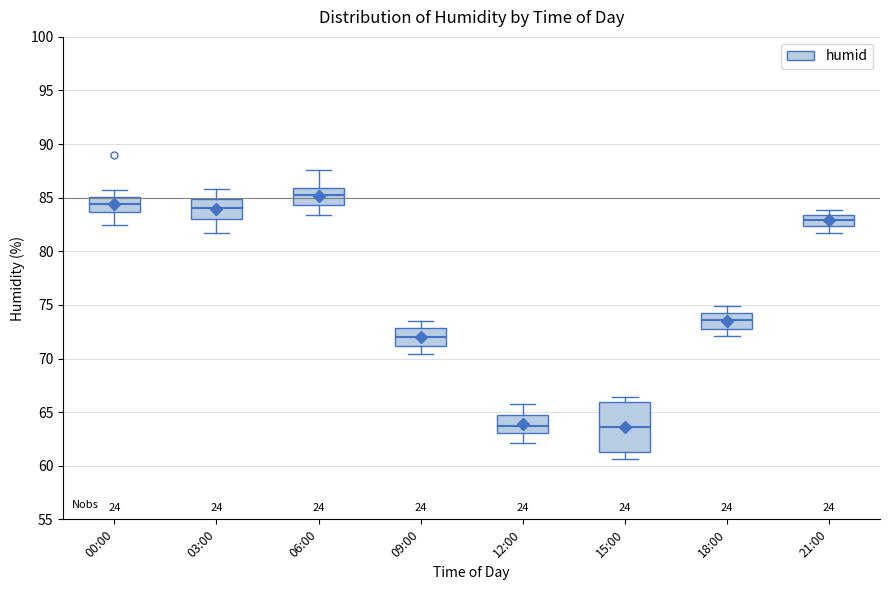

Which box's median line is the highest?

06:00